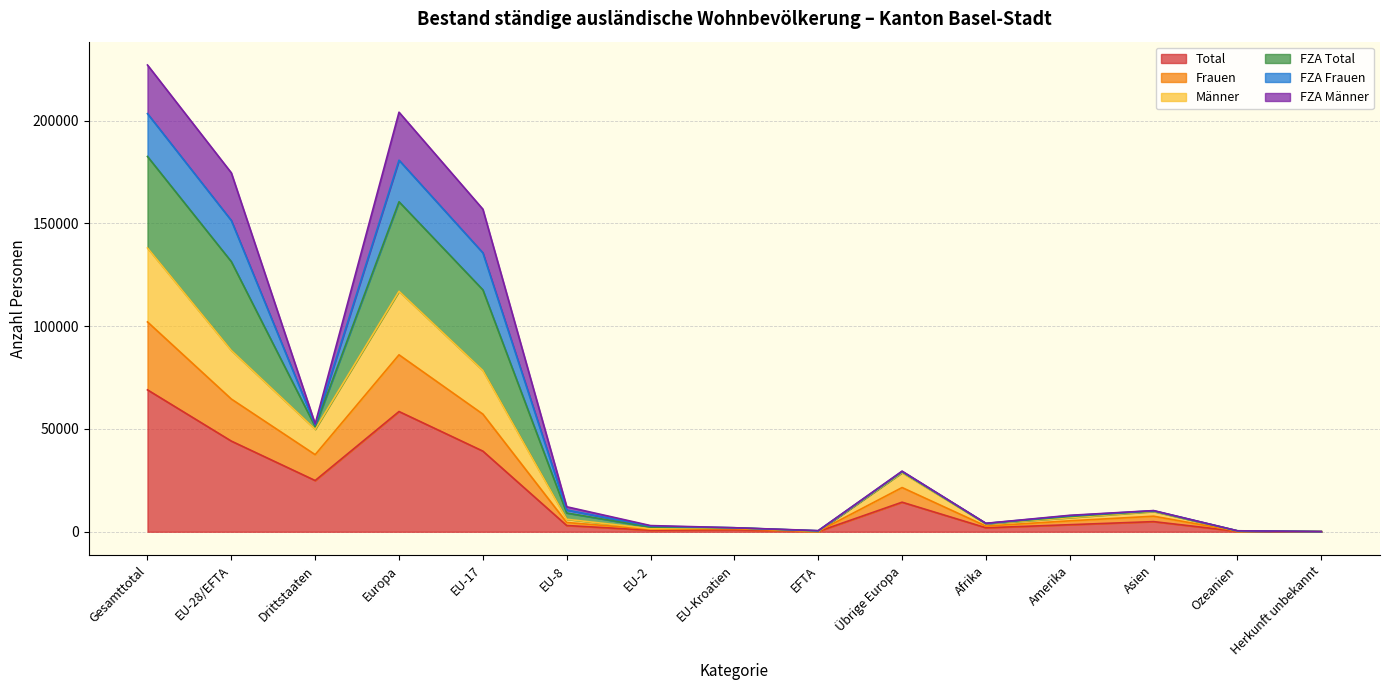

What is the difference between the maximum and second lowest values in the Frauen series?

101903